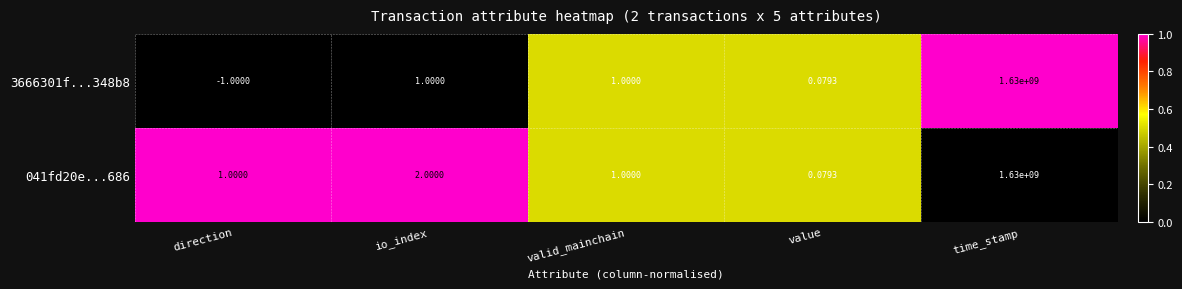

Which label corresponds to the smallest value in the chart?

direction